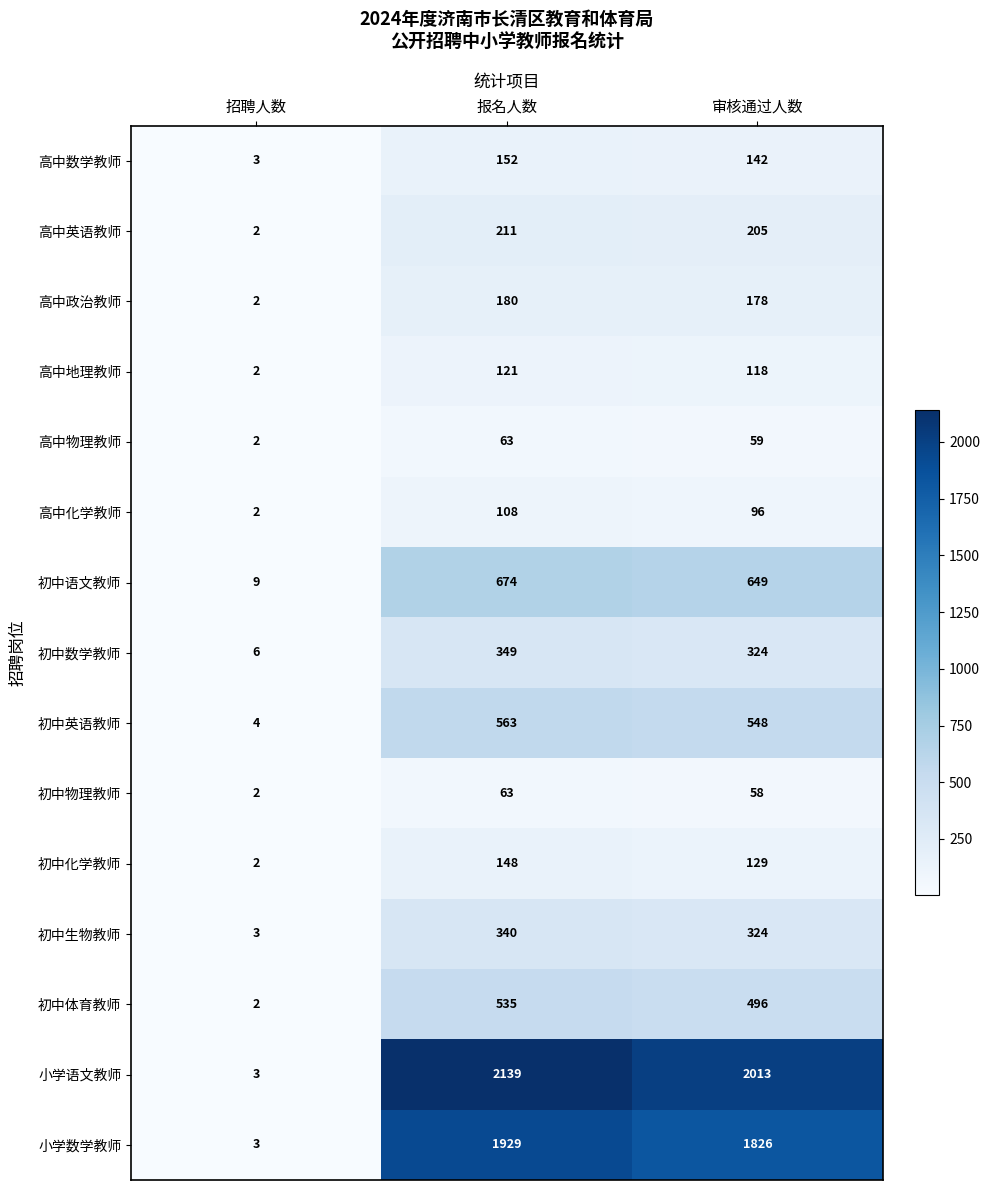

Which series has the widest spread of values?

小学语文教师